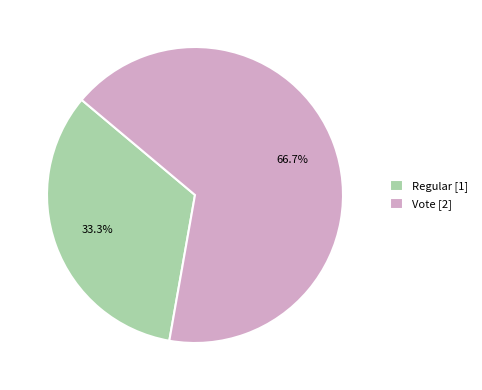

True or false: Regular accounts for 33% of the total.

True